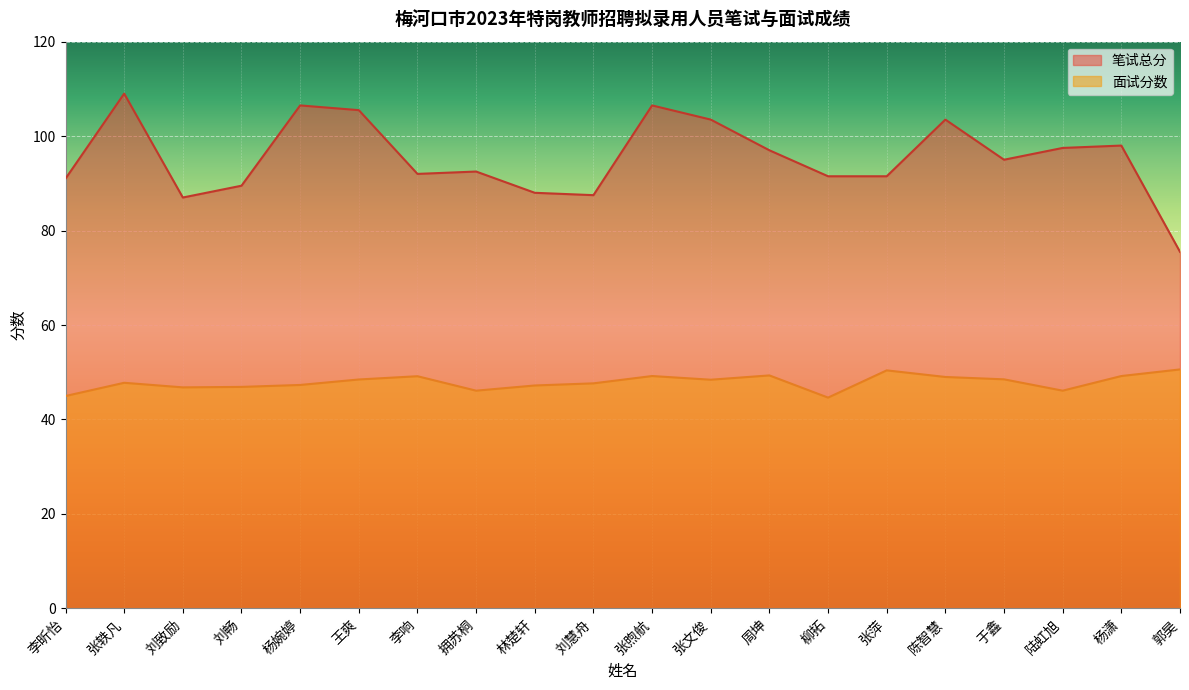

Reading left to right, extract all data points from this chart.

笔试总分: 91.0	109.0	87.0	89.5	106.5	105.5	92.0	92.5	88.0	87.5	106.5	103.5	97.0	91.5	91.5	103.5	95.0	97.5	98.0	75.5
面试分数: 45.0	47.8	46.8	46.9	47.3	48.5	49.2	46.1	47.2	47.6	49.2	48.4	49.3	44.6	50.4	49.0	48.5	46.1	49.2	50.6